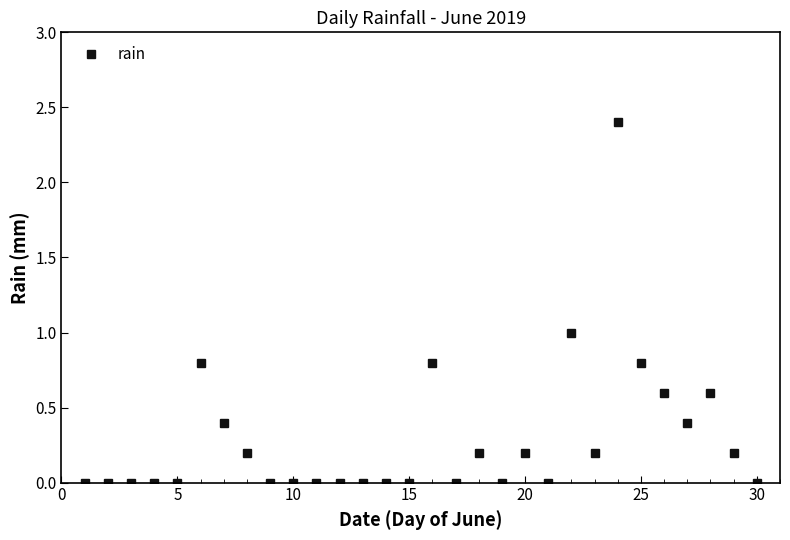

What is the value of the 29th point from the left?

0.2